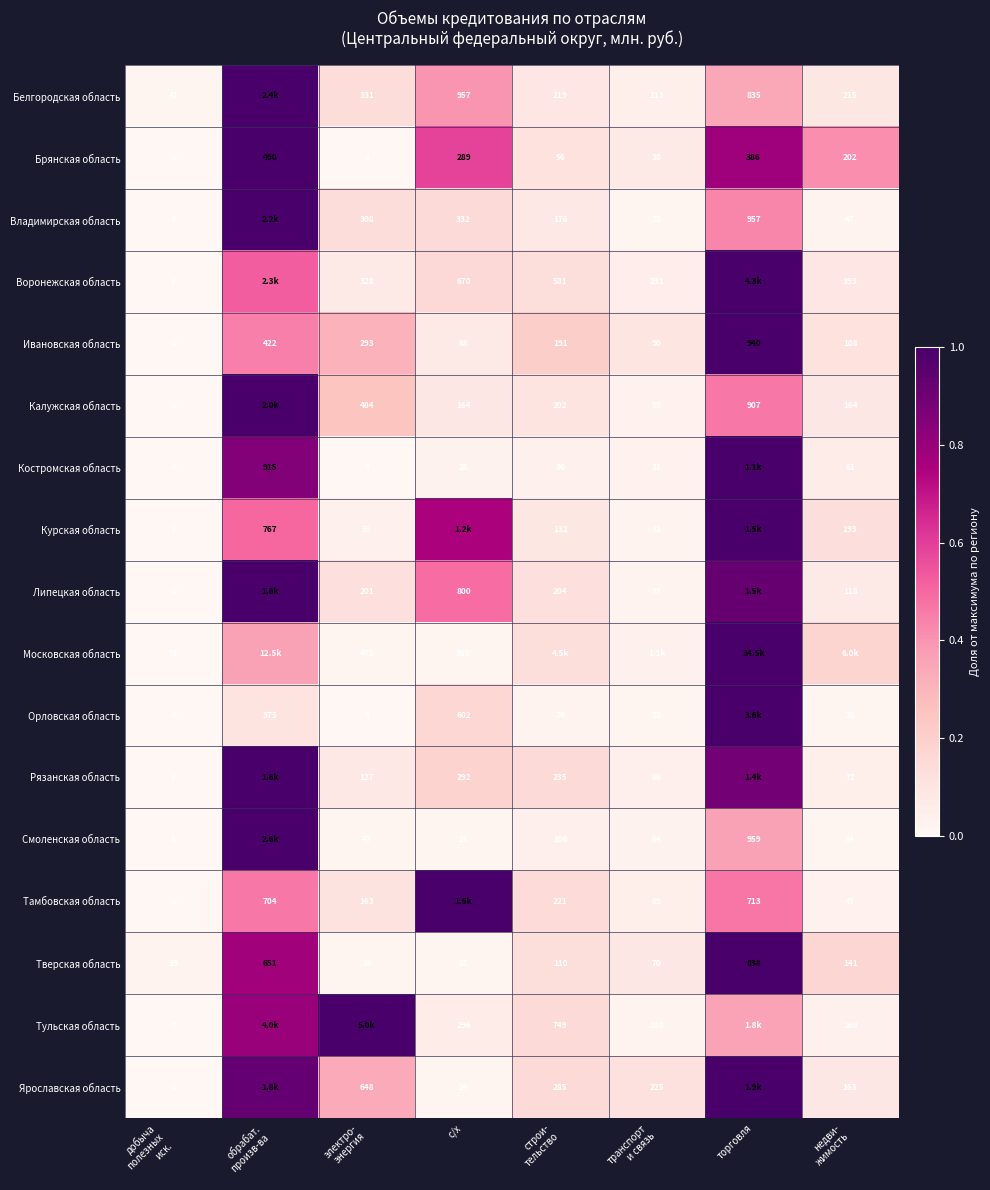

The value of Московская область at обрабат. произв-ва is 0.4. True or false?

True